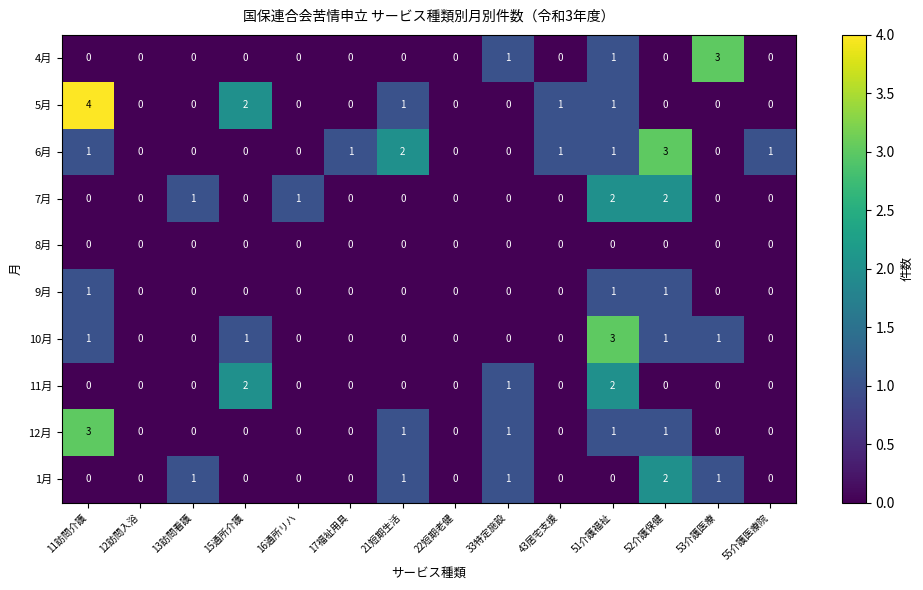

How many 11月 values are between 0 and 1?

12